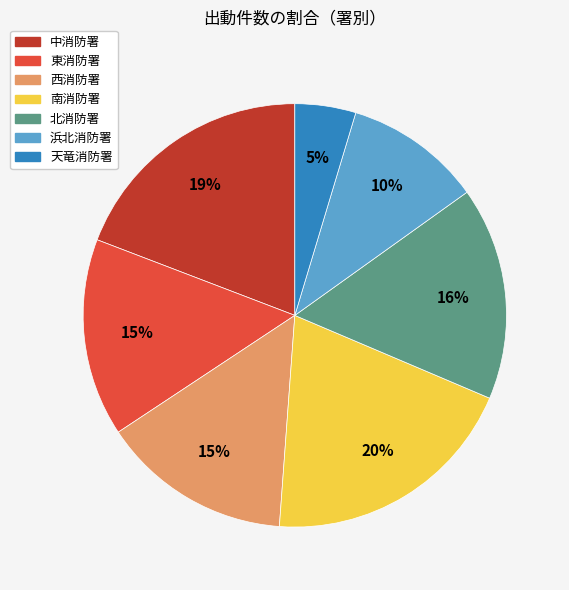

To the nearest percent, what percentage of the pie is 東消防署?

15%